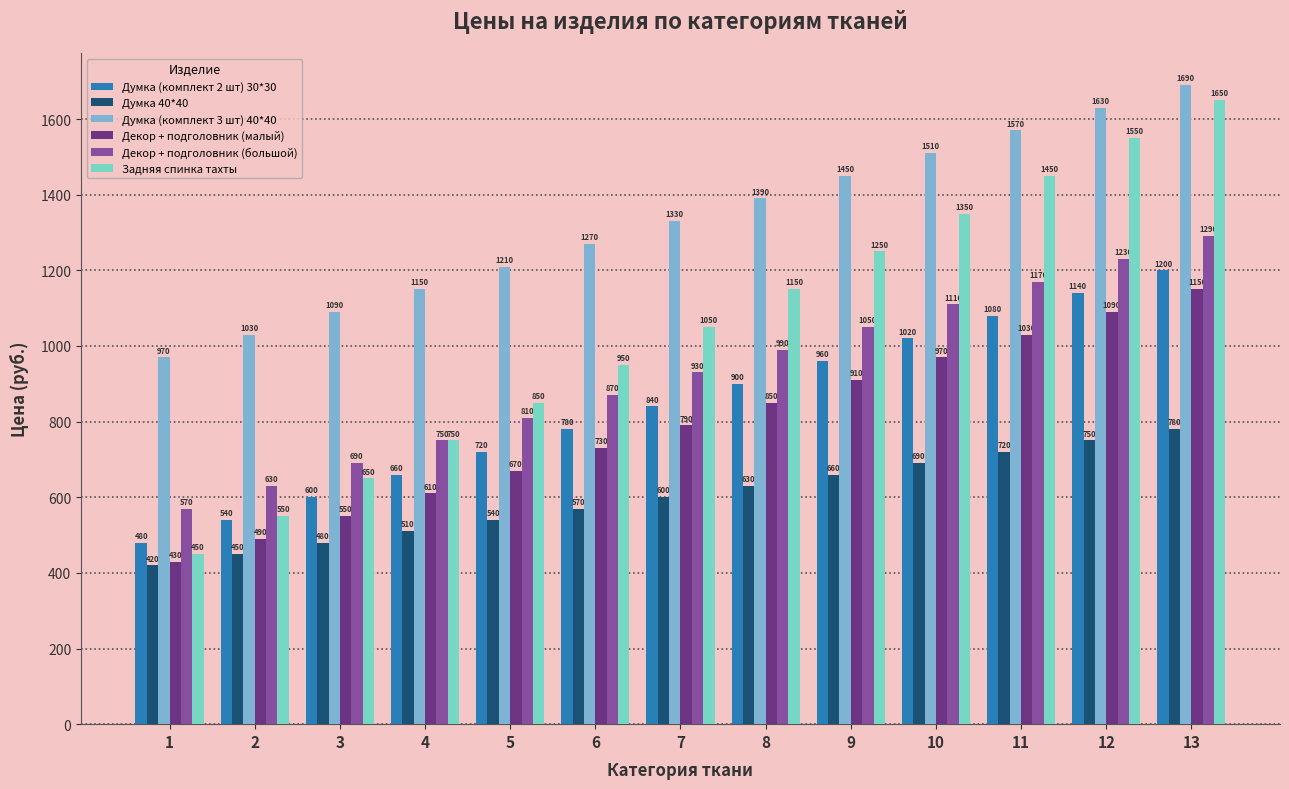

At which label is Декор + подголовник (большой) closest to 930?

7